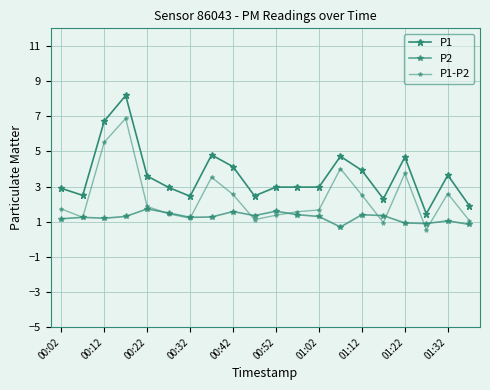

True or false: P2 has more than 0 points higher than both neighbors.

True